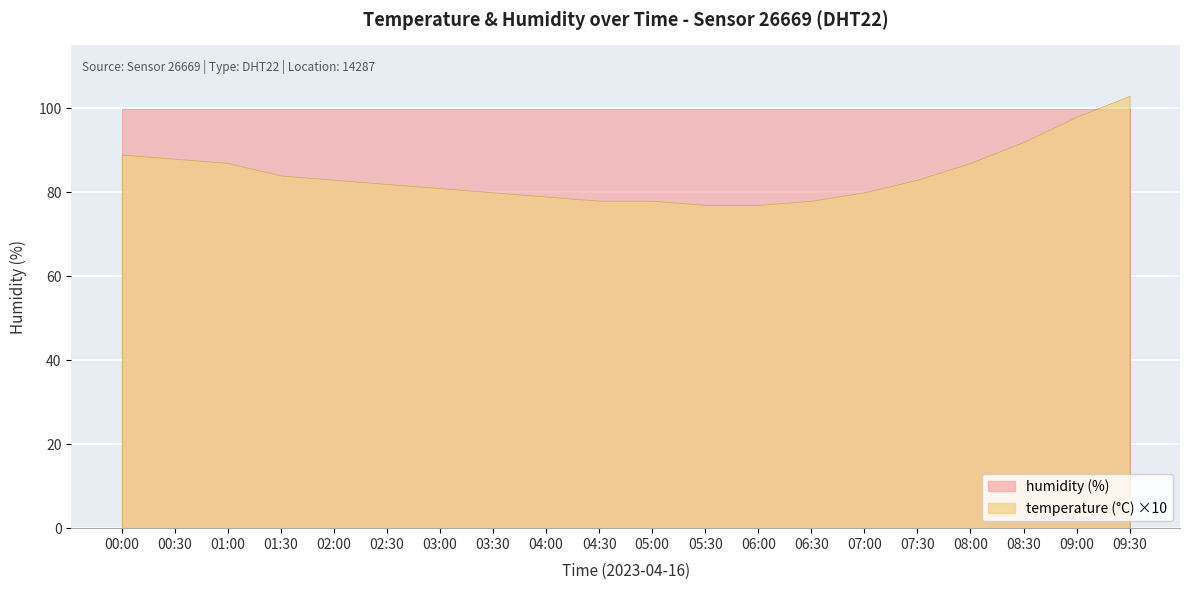

What is the label of the 11th point from the right?

04:30